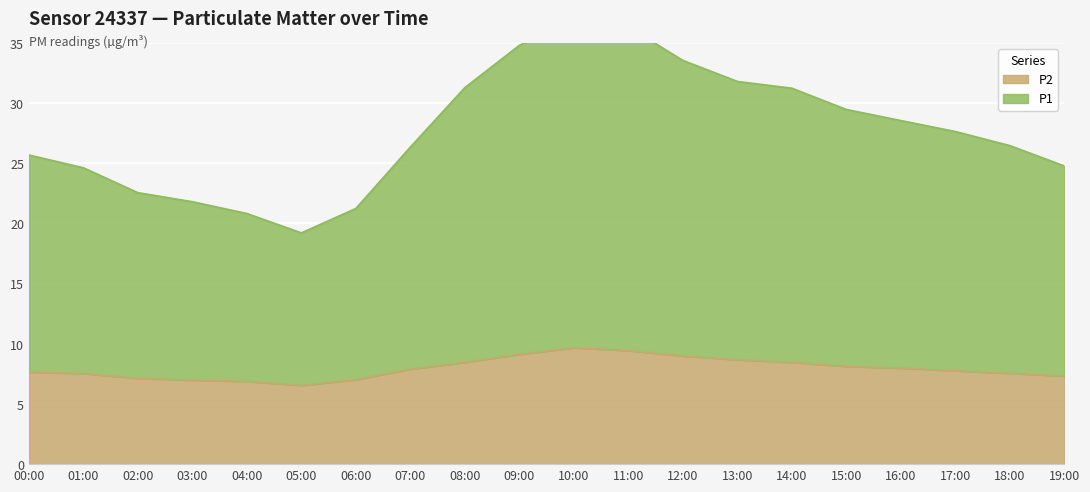

At which category does P2 reach its first local valley?

05:00